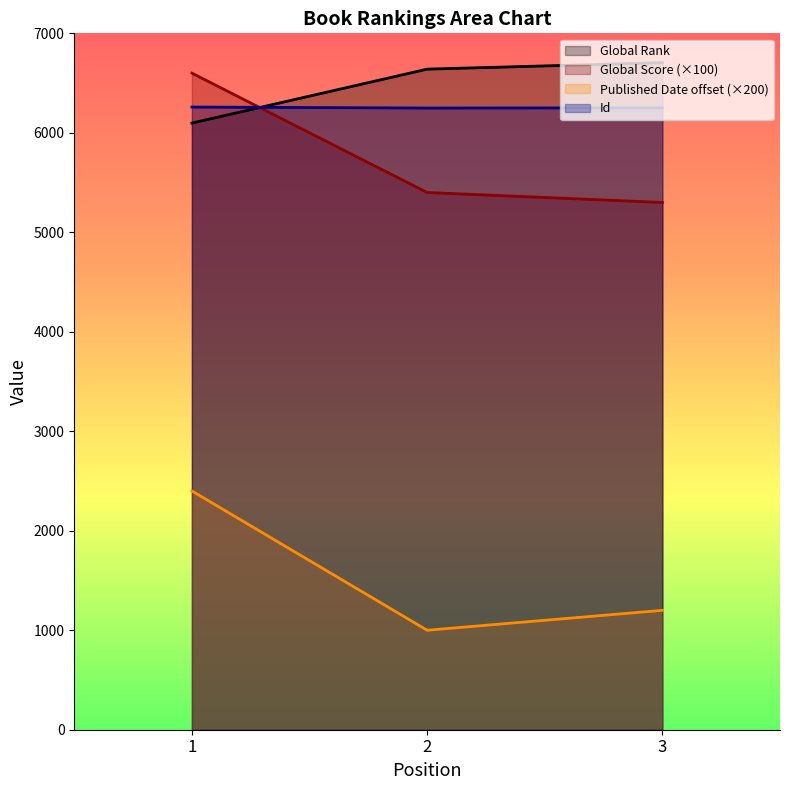

Count the Published Date values in the range 1000 to 2400.

3